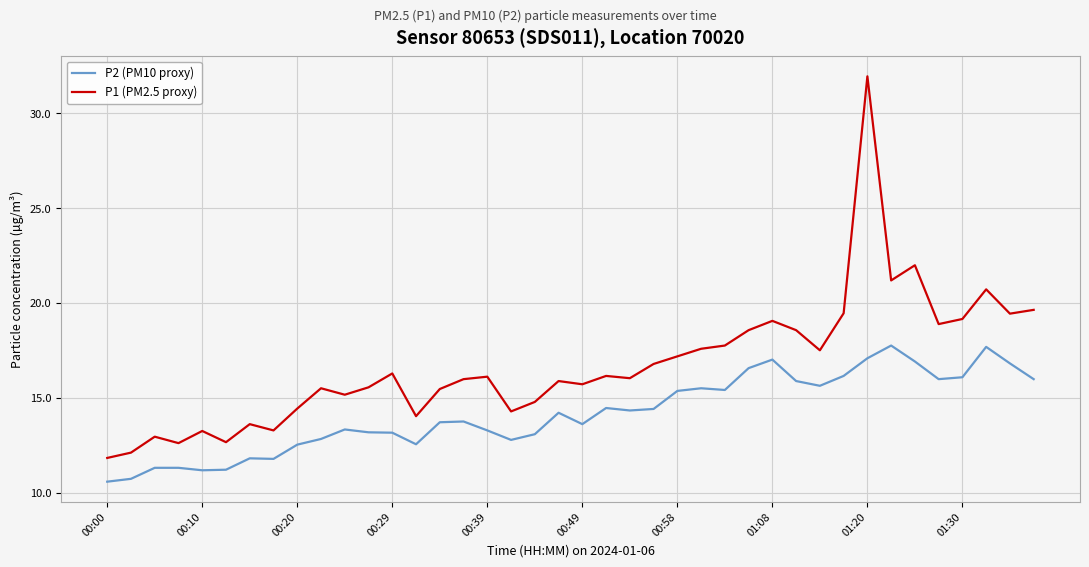

True or false: P1 (PM2.5 proxy) and P2 (PM10 proxy) intersect in this chart.

False